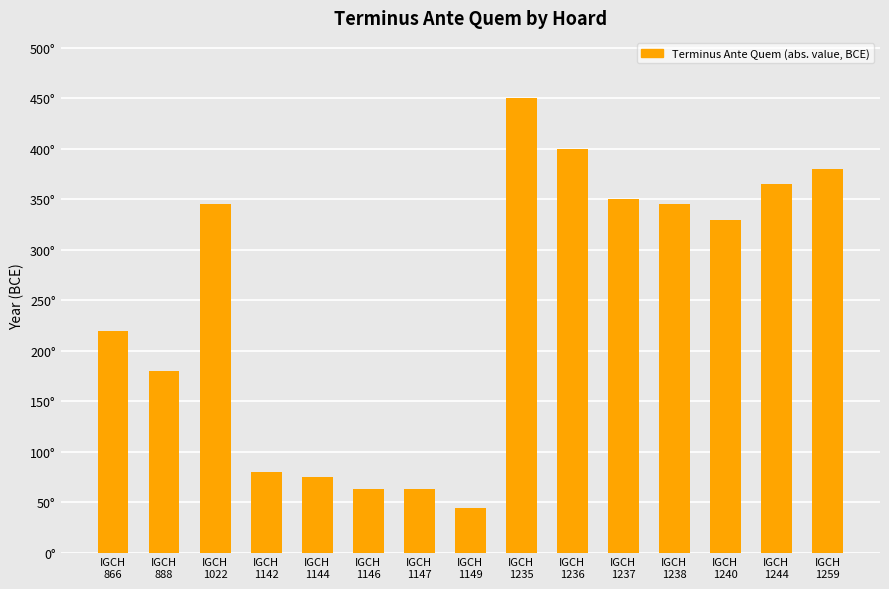

What is the sum of all values?

3690